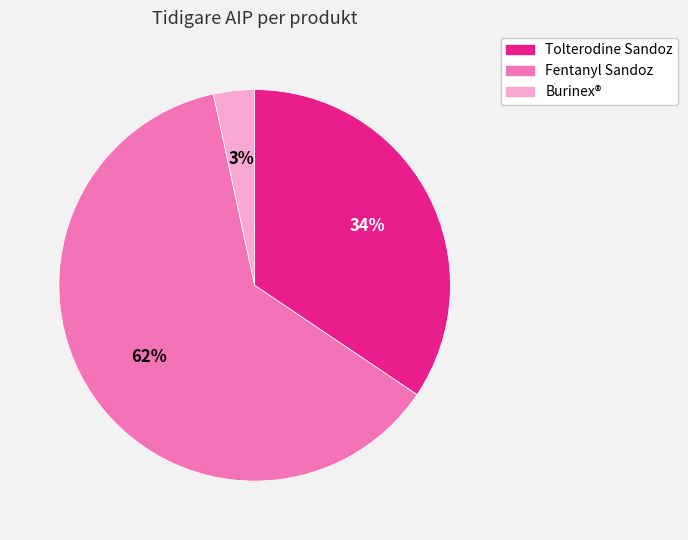

What percentage is the Burinex® slice, to the nearest percent?

3%